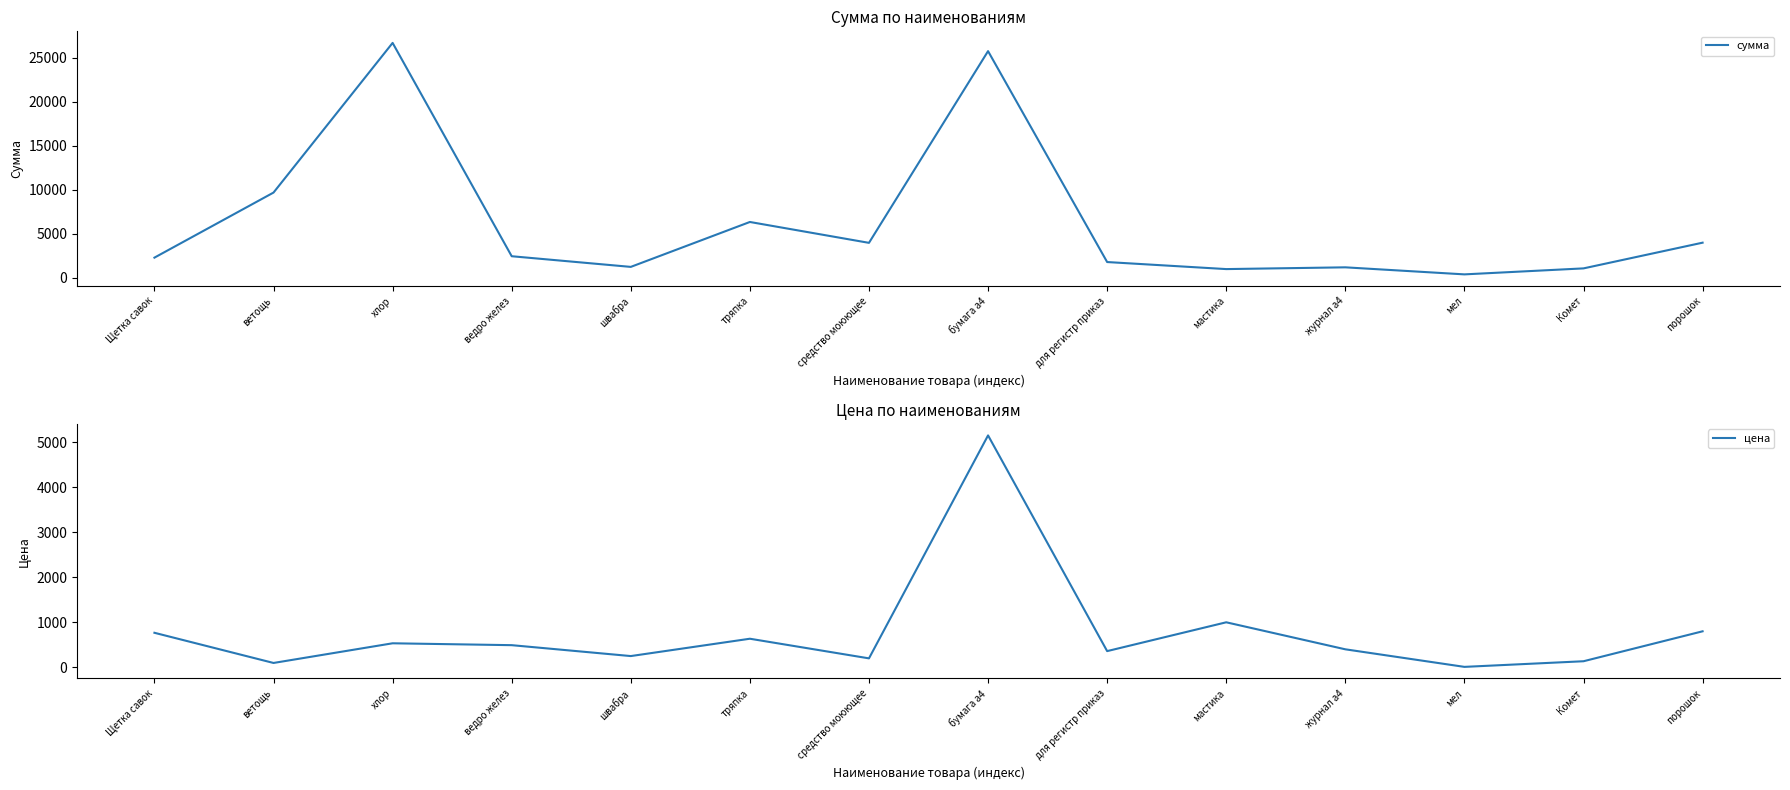

How many lines are shown in the chart?

2